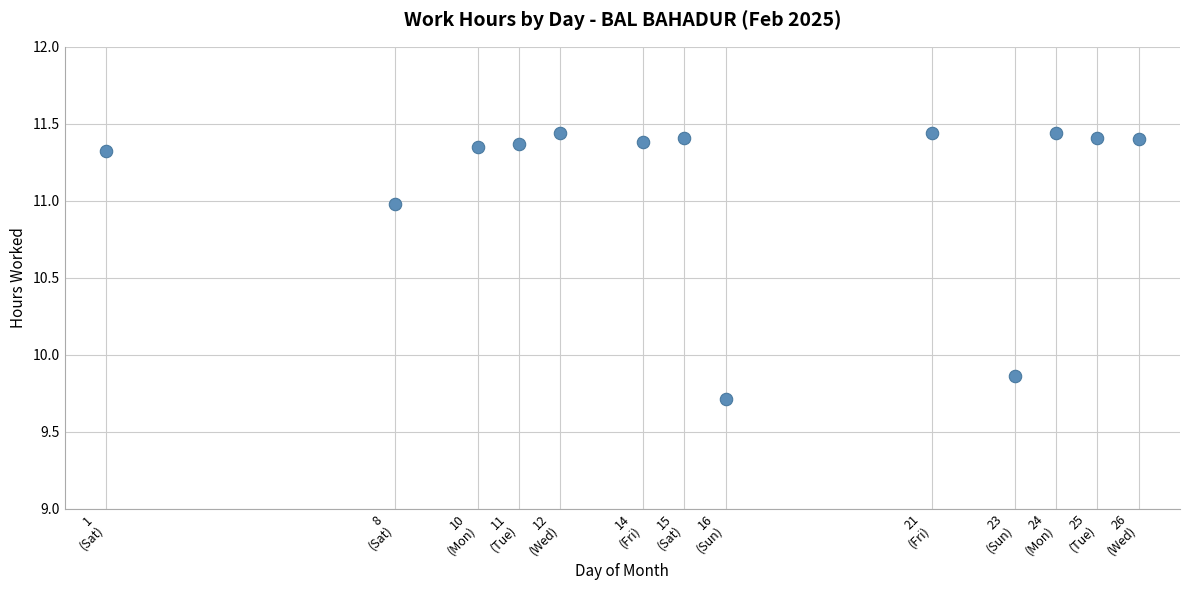

What is the range of X values (max minus min)?

25.0